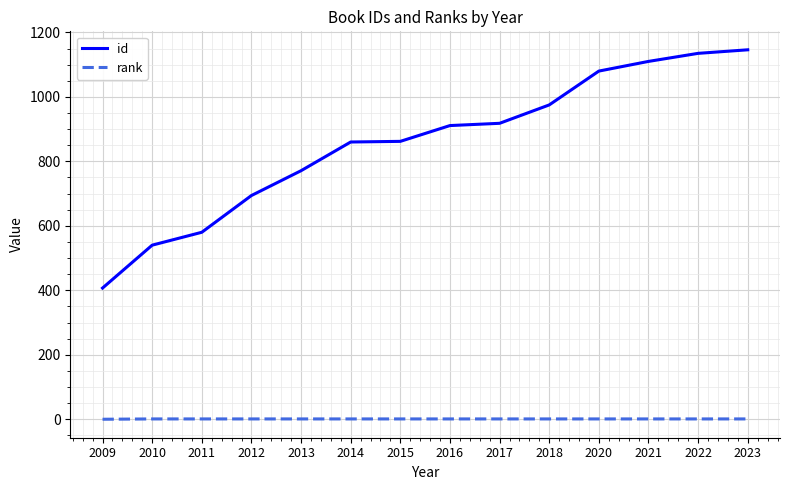

At which category does the chart reach its peak across all series?

2023